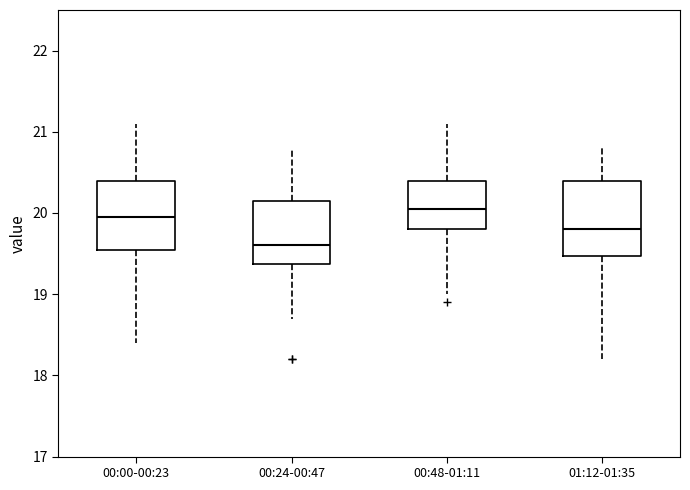

Where is the lower edge of the box for 00:00-00:23 on the y-axis? The values are not printed on the chart, so give them approximately, as read against the axis.

19.6